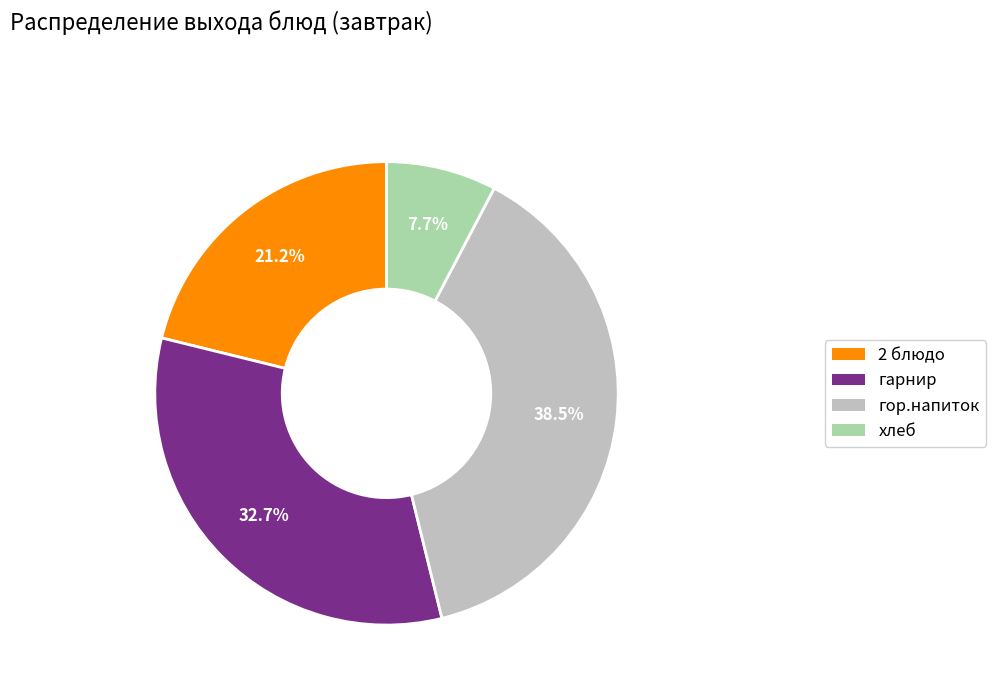

The гарнир slice represents 33% of the pie. True or false?

True